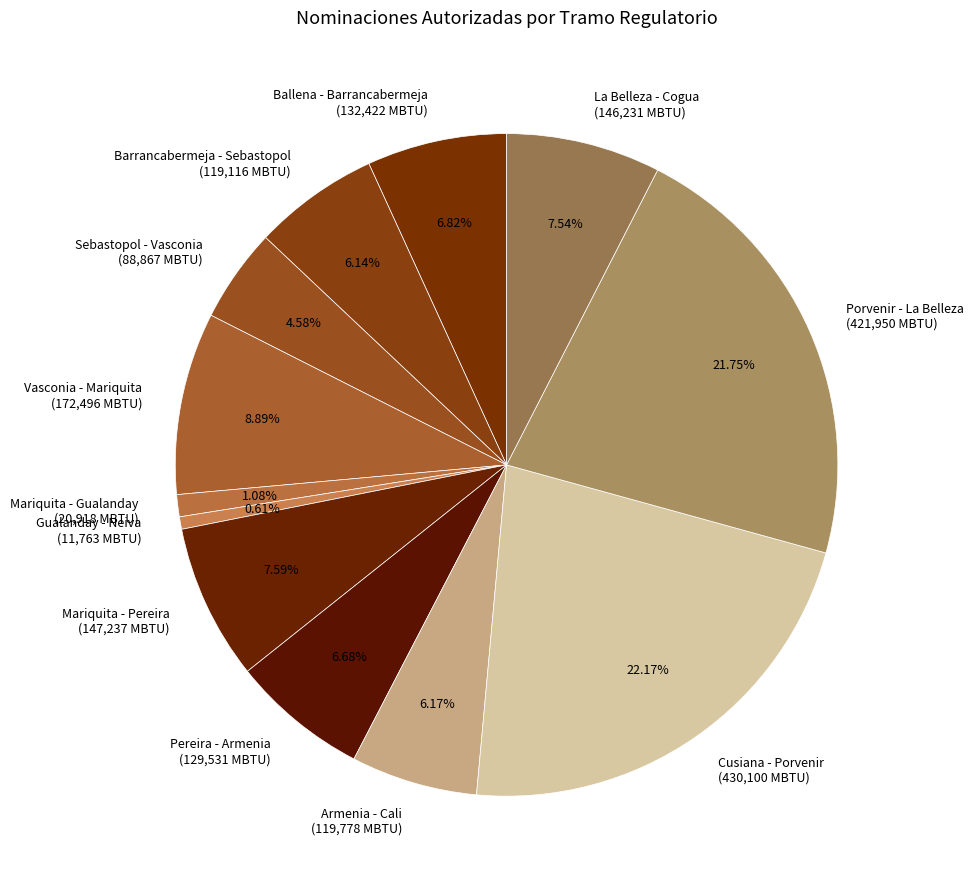

To the nearest percent, what is the average slice percentage?

8%